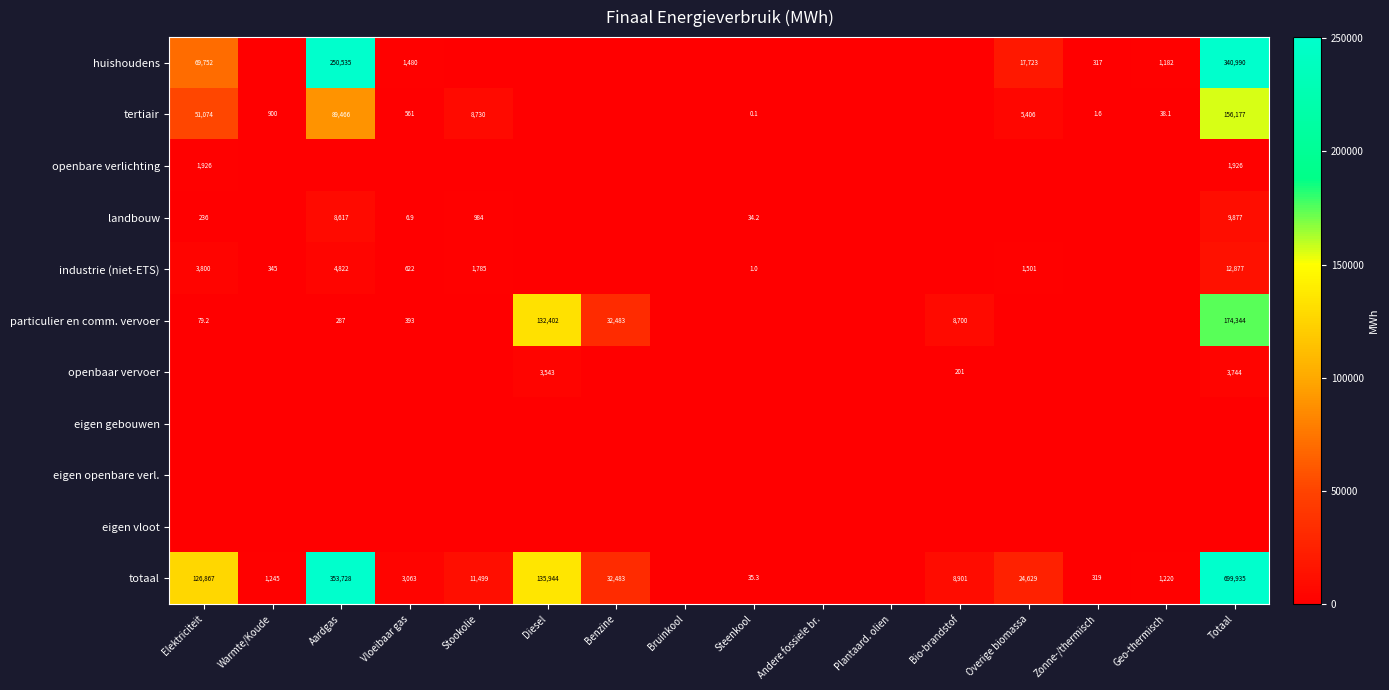

What is the difference between the particulier en comm. vervoer values at Diesel and Aardgas?

132115.0